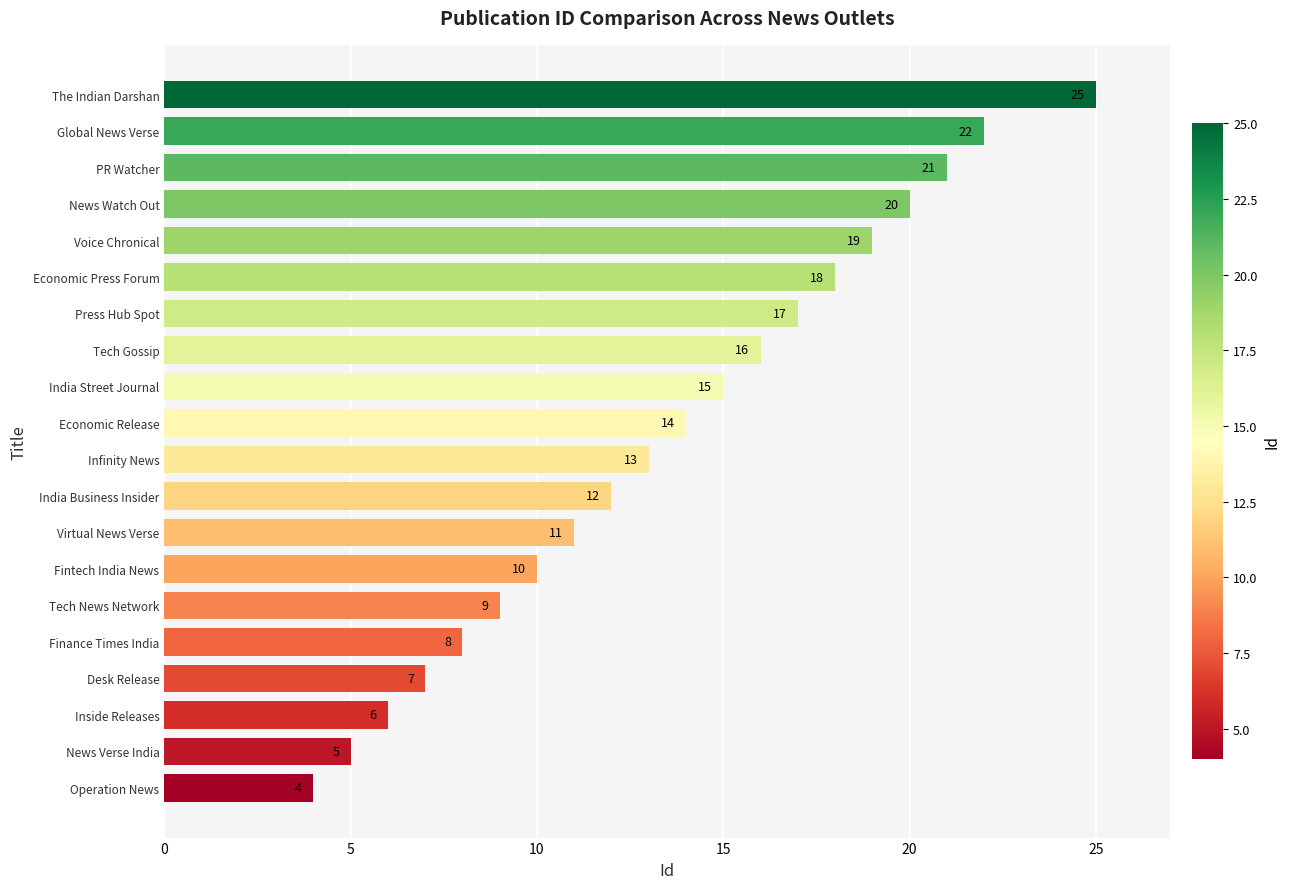

What is the maximum value shown in the chart?

25